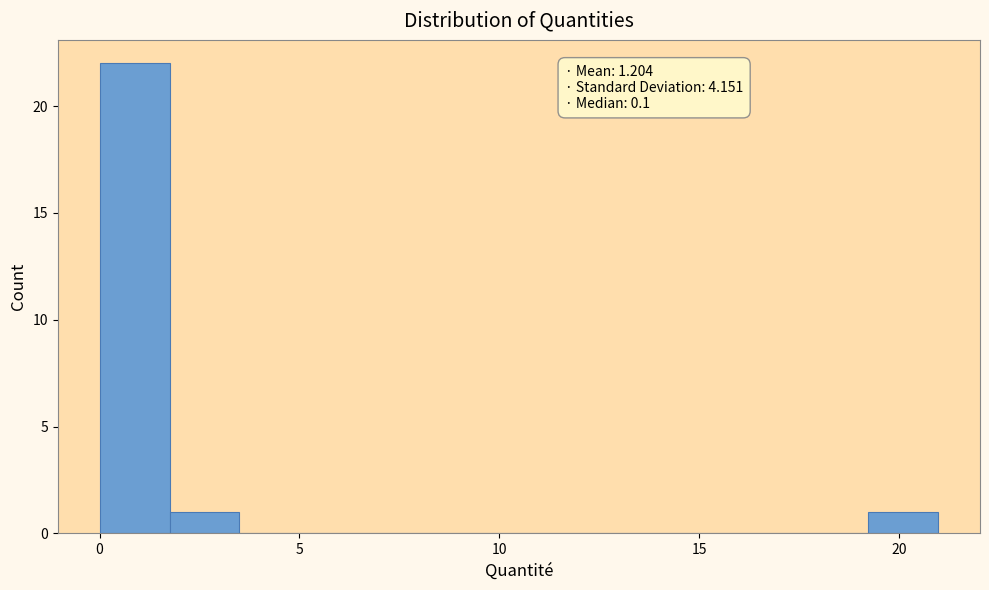

Around what value on the x-axis is the tallest bar? Give the approximate position of its centre, as read against the axis.

1.0